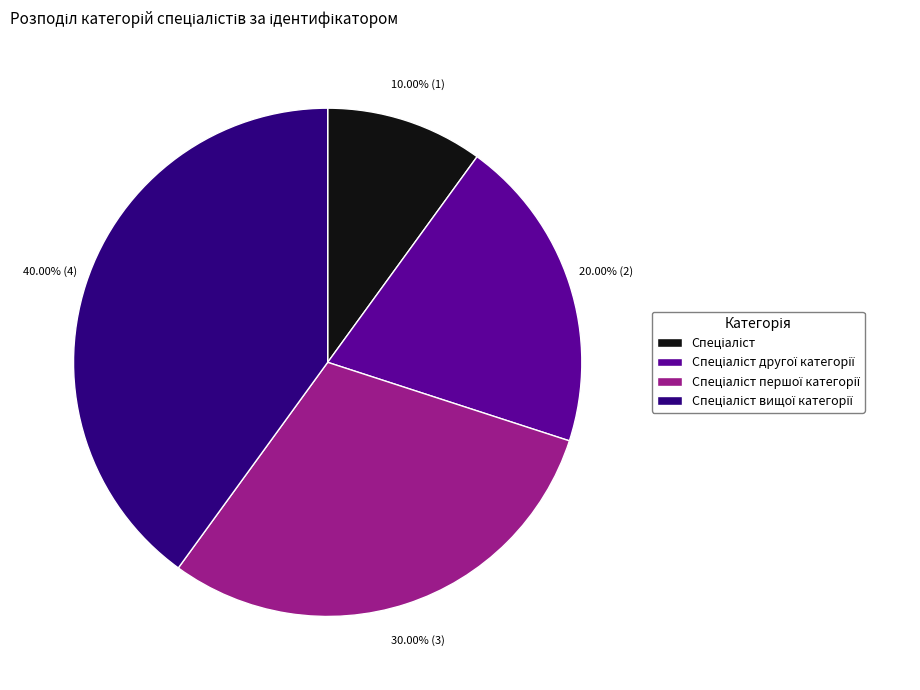

Is there a majority slice in this chart?

No